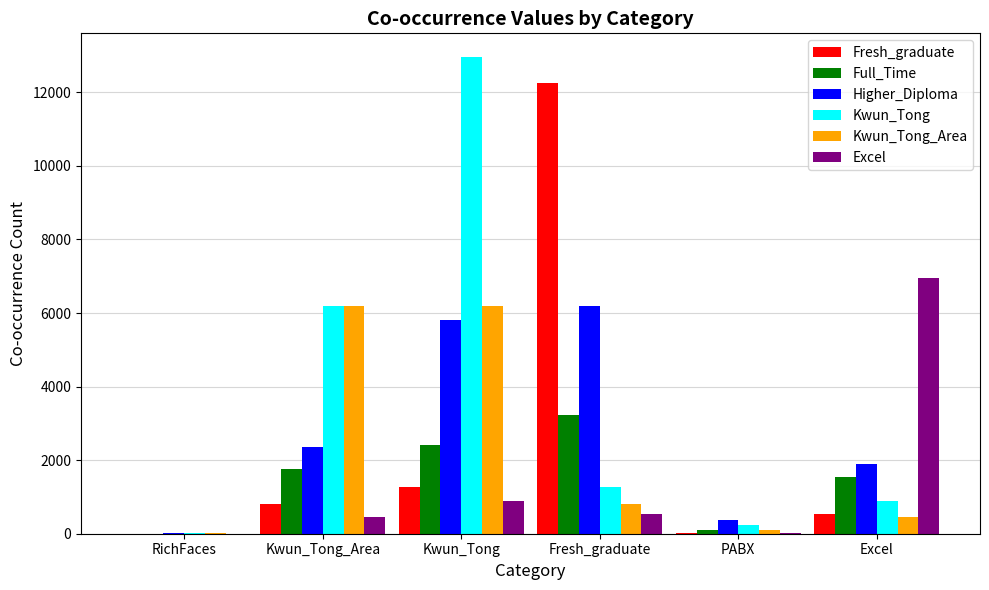

What is the sum of all Kwun_Tong_Area values?

13750